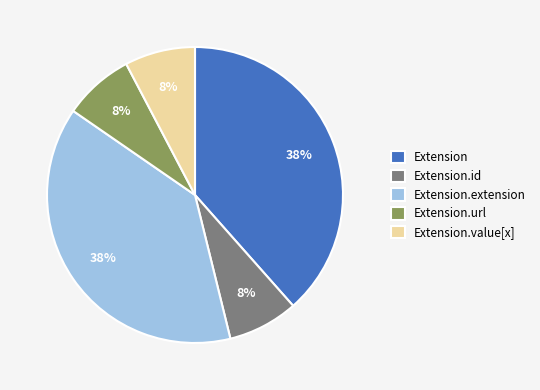

To the nearest percent, what is the average slice percentage?

20%